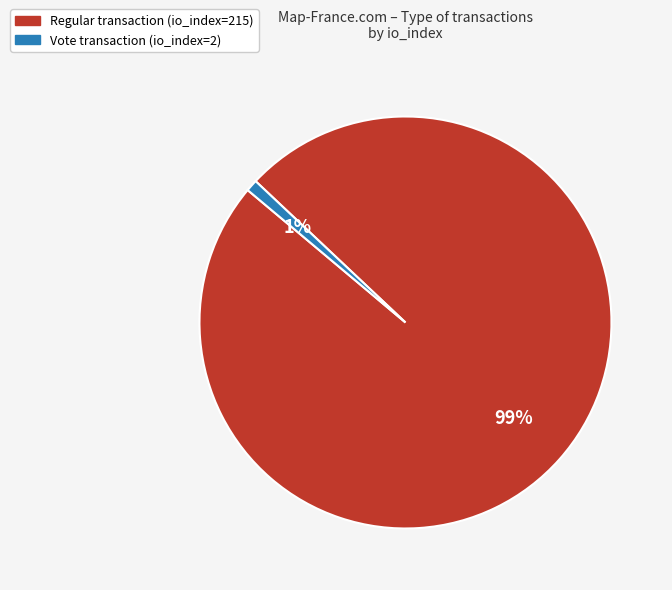

Is there a majority slice in this chart?

Yes